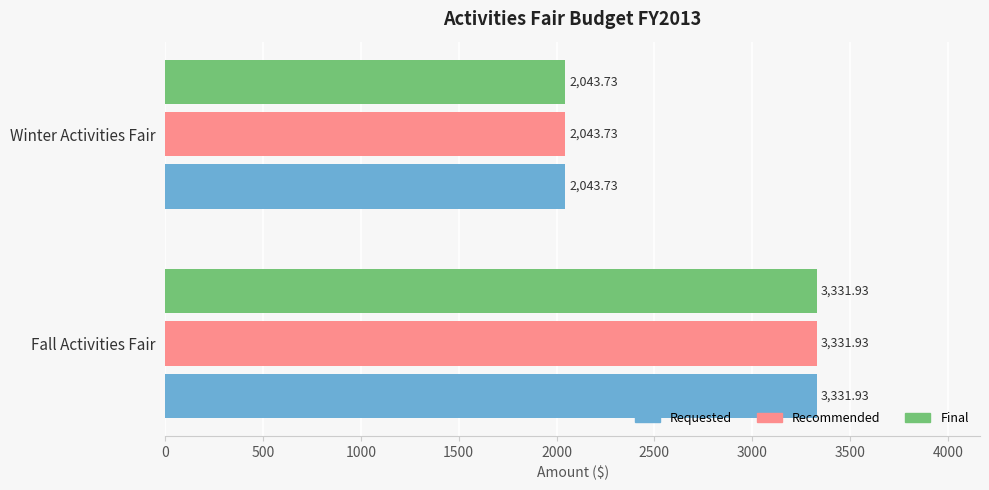

What are all the series names shown in the legend?

Requested, Recommended, Final